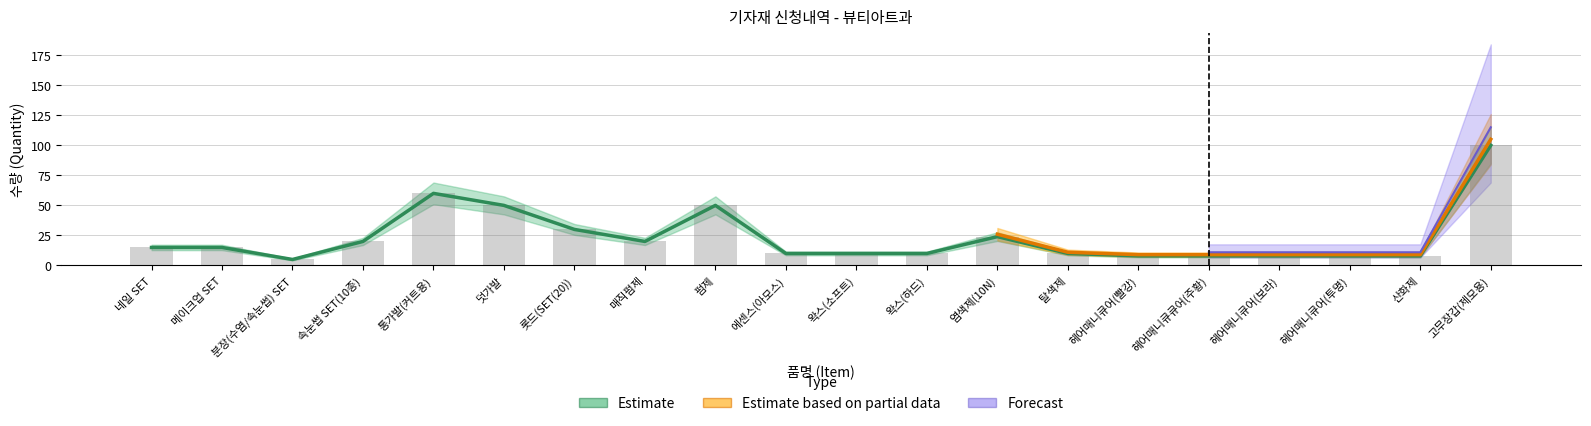

The Estimate based on partial data series shows 3 at 네일 SET. True or false?

False